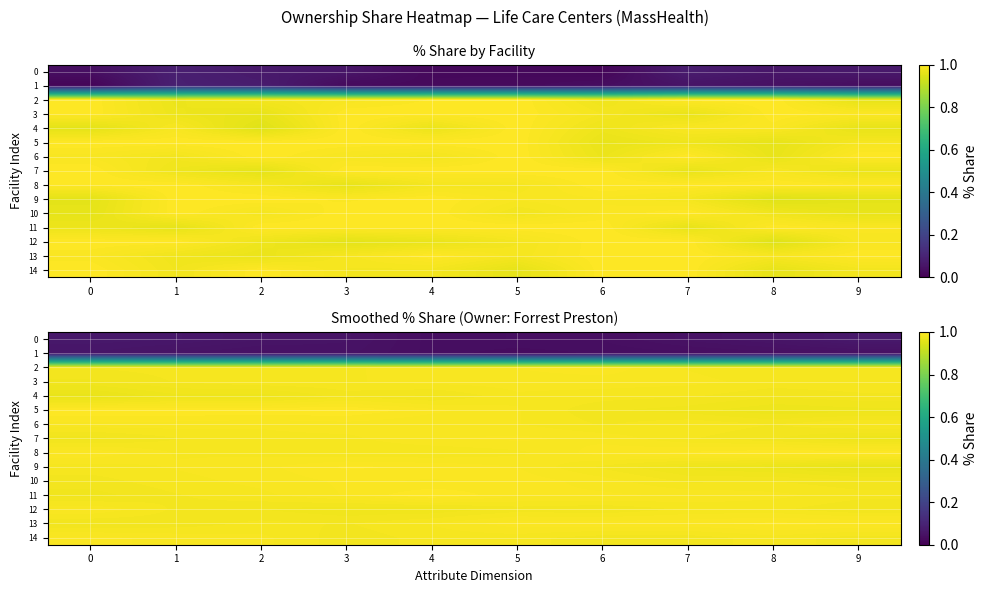

Which series has the largest total across all categories?

8